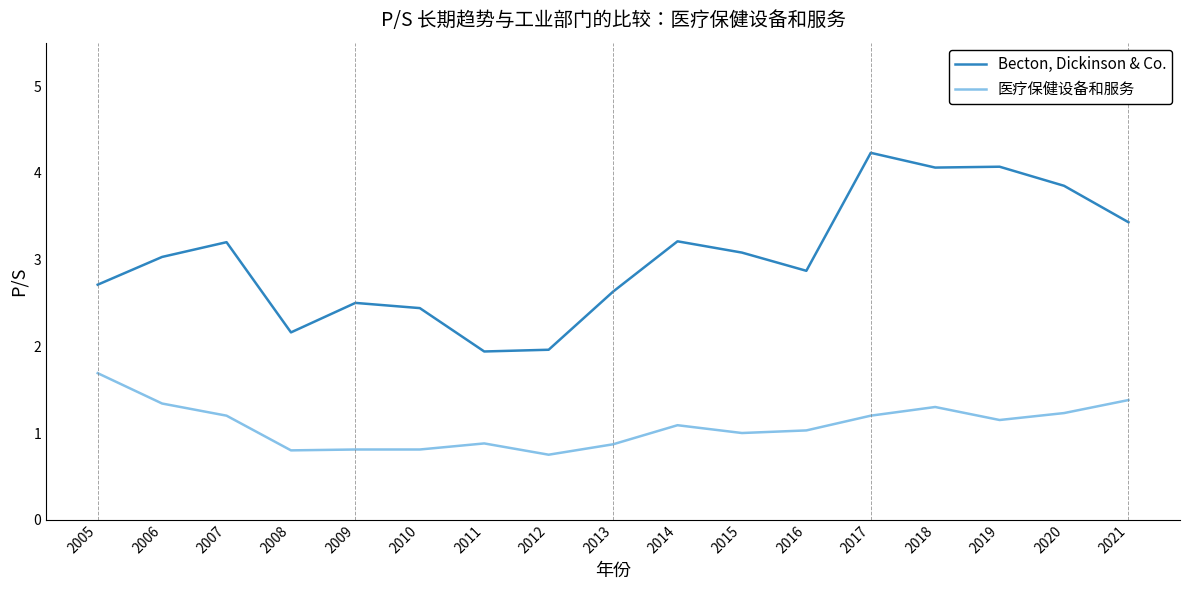

Which series has the largest total across all categories?

Becton, Dickinson & Co.